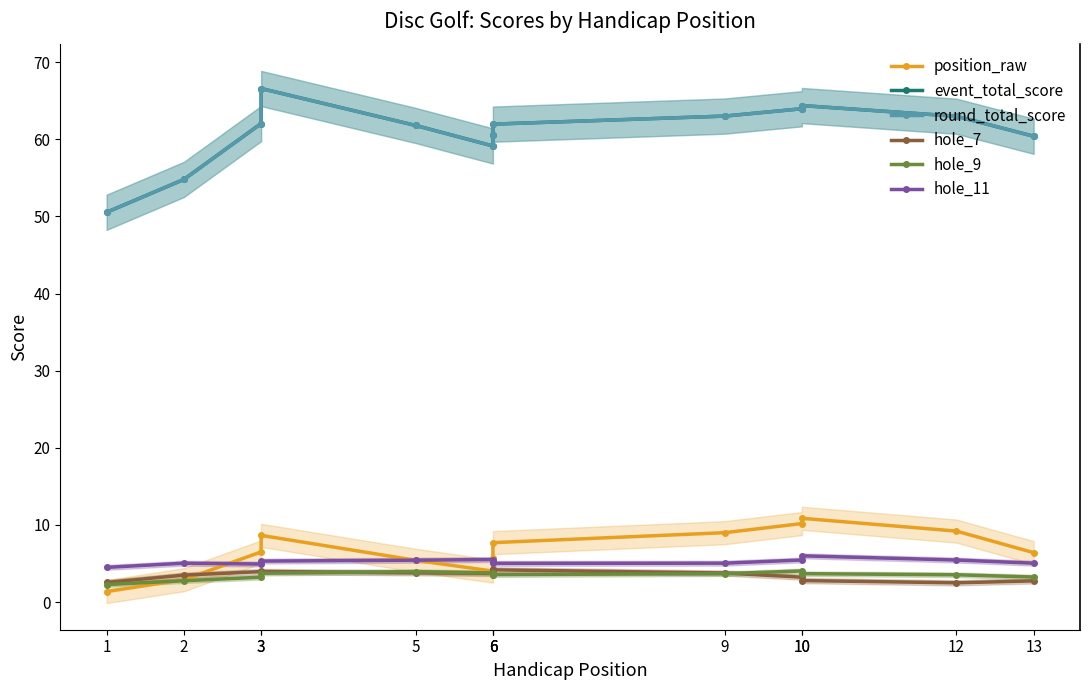

Which series changed the most between 5 and 9?

position_raw